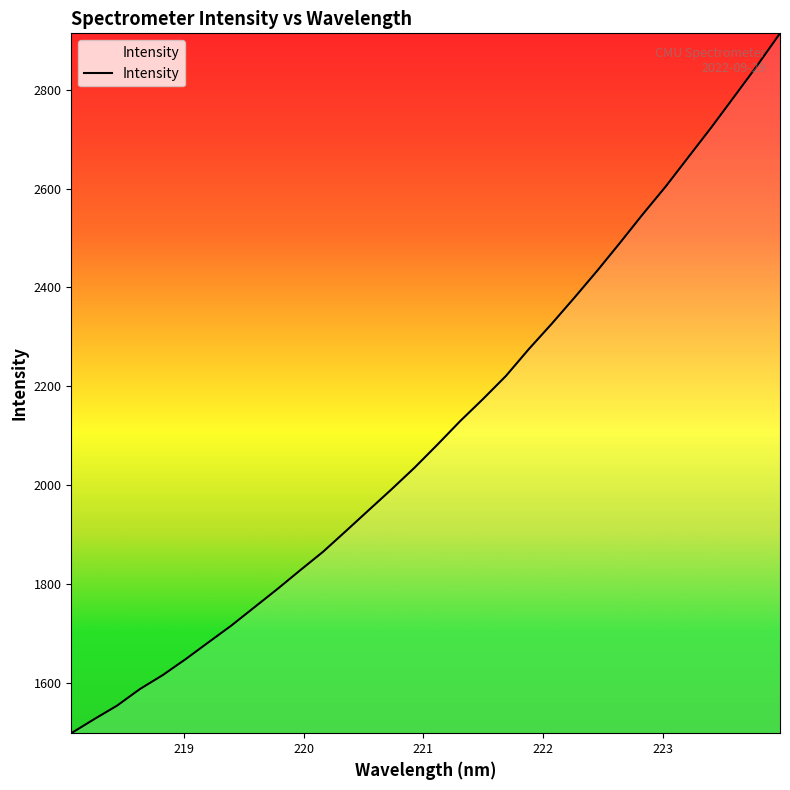

What is the maximum value shown in the chart?

2914.1